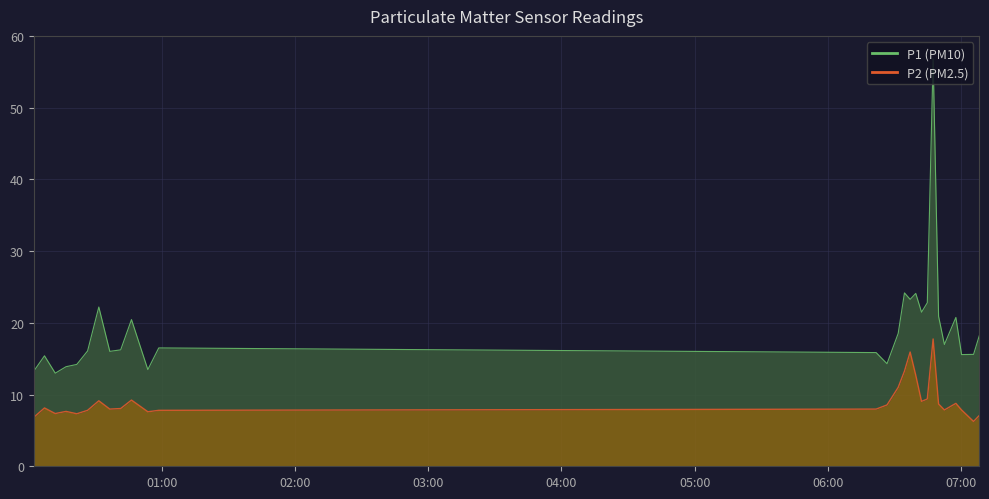

Between 03:00 and 04:00, which series saw the biggest shift?

P1_line